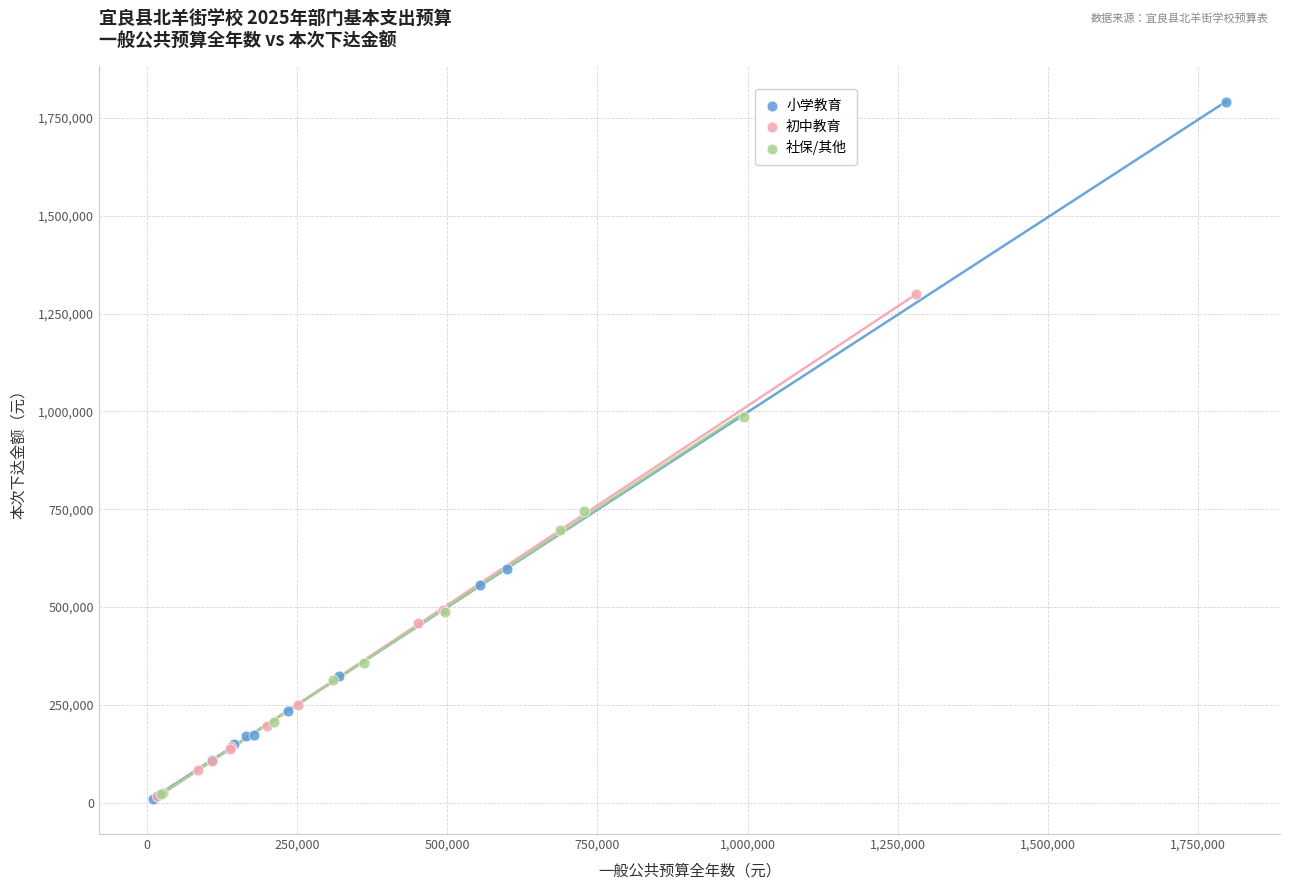

What are all the series names shown in the legend?

小学教育, 初中教育, 社保/其他